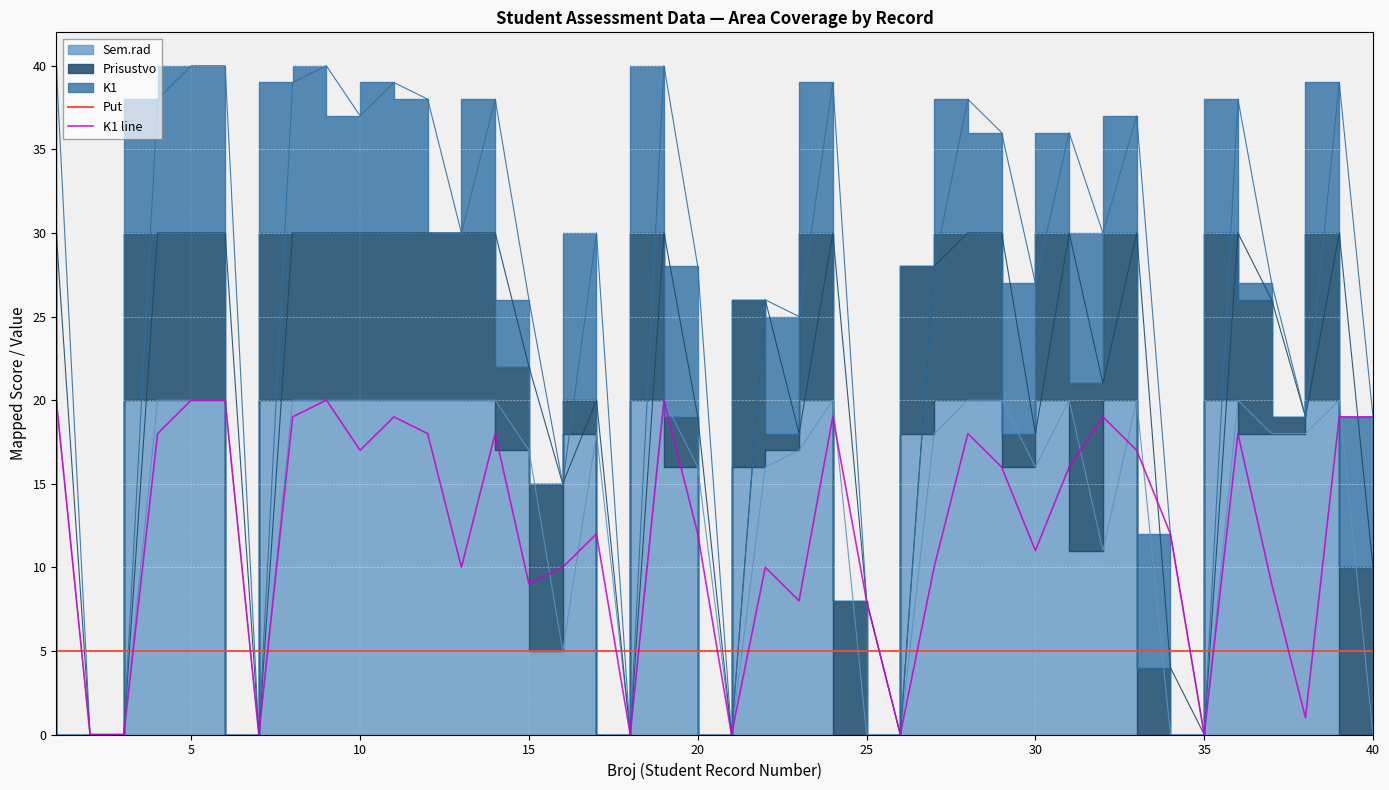

Which has a higher value, 32 or 14?

32